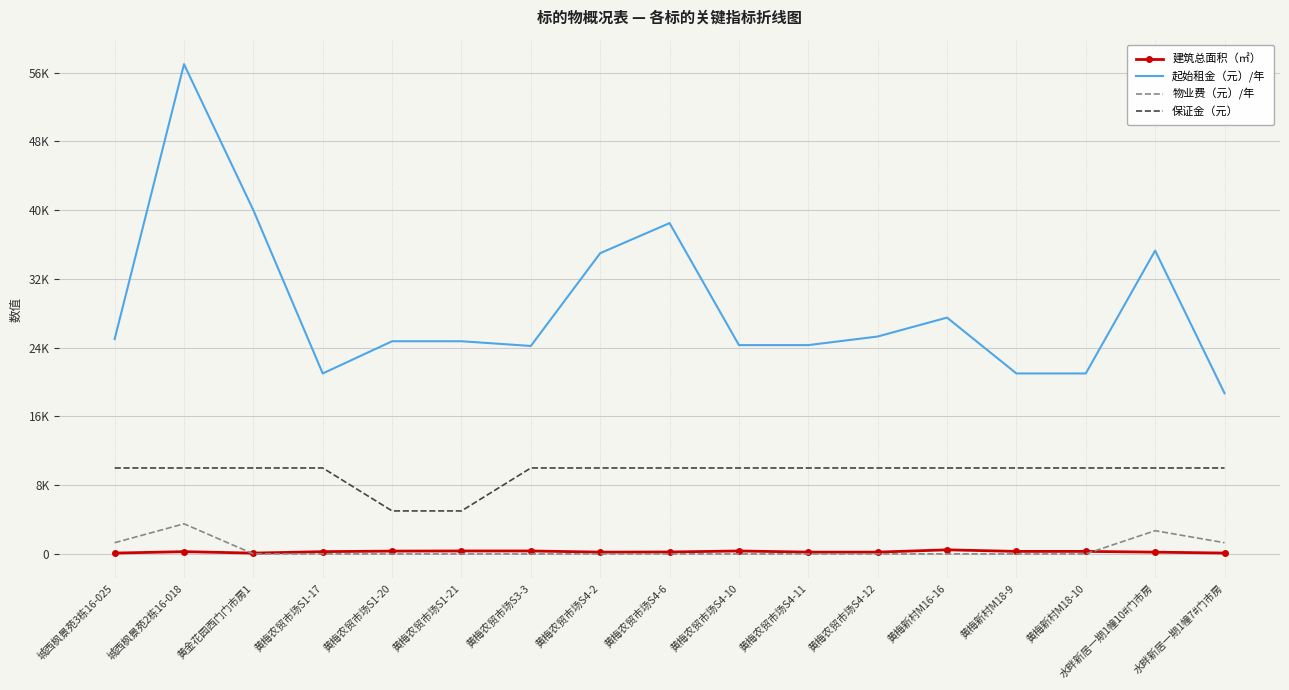

What are all the series names shown in the legend?

建筑总面积（㎡）, 起始租金（元）/年, 物业费（元）/年, 保证金（元）